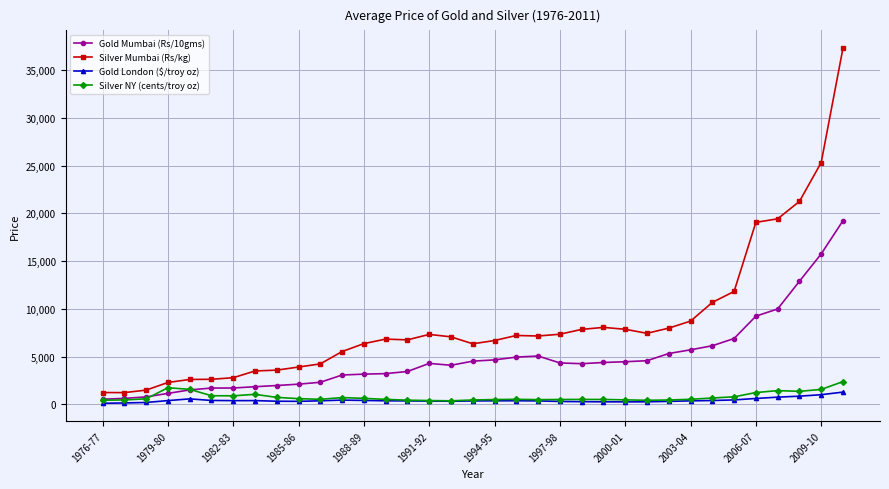

True or false: Silver NY (cents/troy oz) has more than 0 interior local peaks.

True